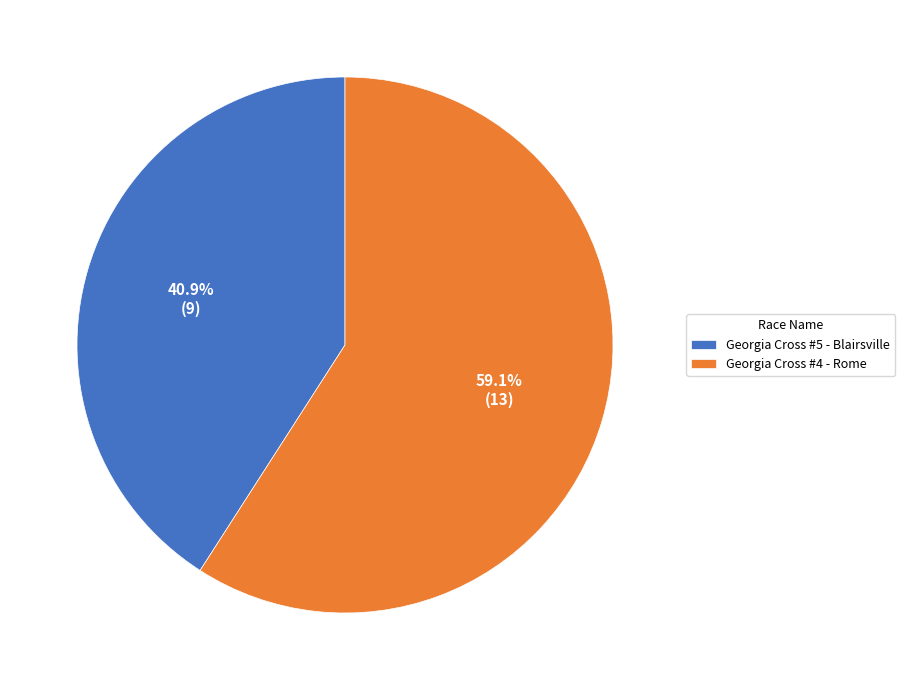

Which category accounts for the majority?

Georgia Cross #4 - Rome